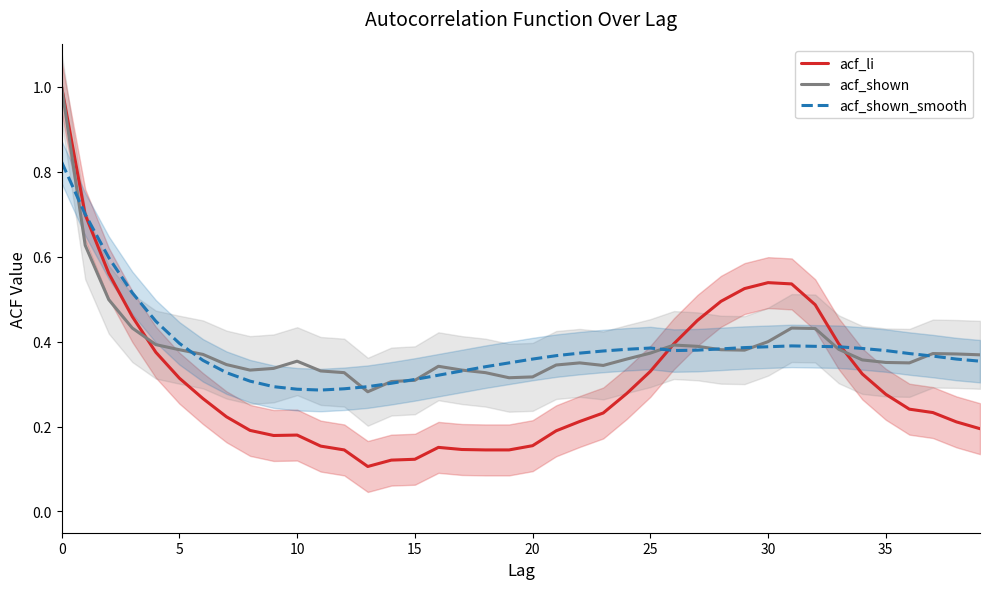

At which category does acf_shown_smooth reach its first local valley?

11